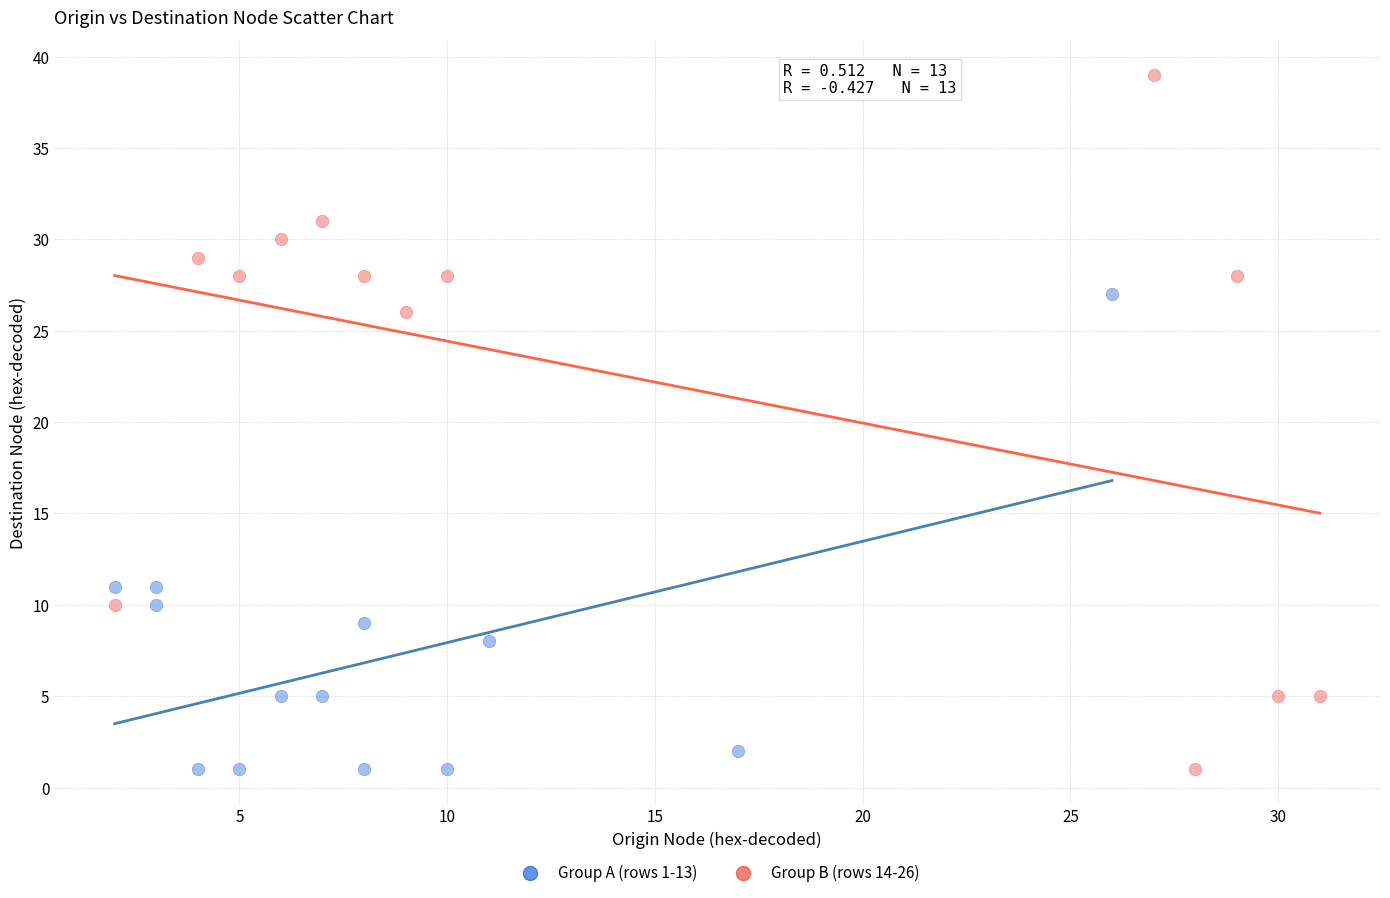

Which series reaches the maximum Y coordinate?

Group B (rows 14-26)